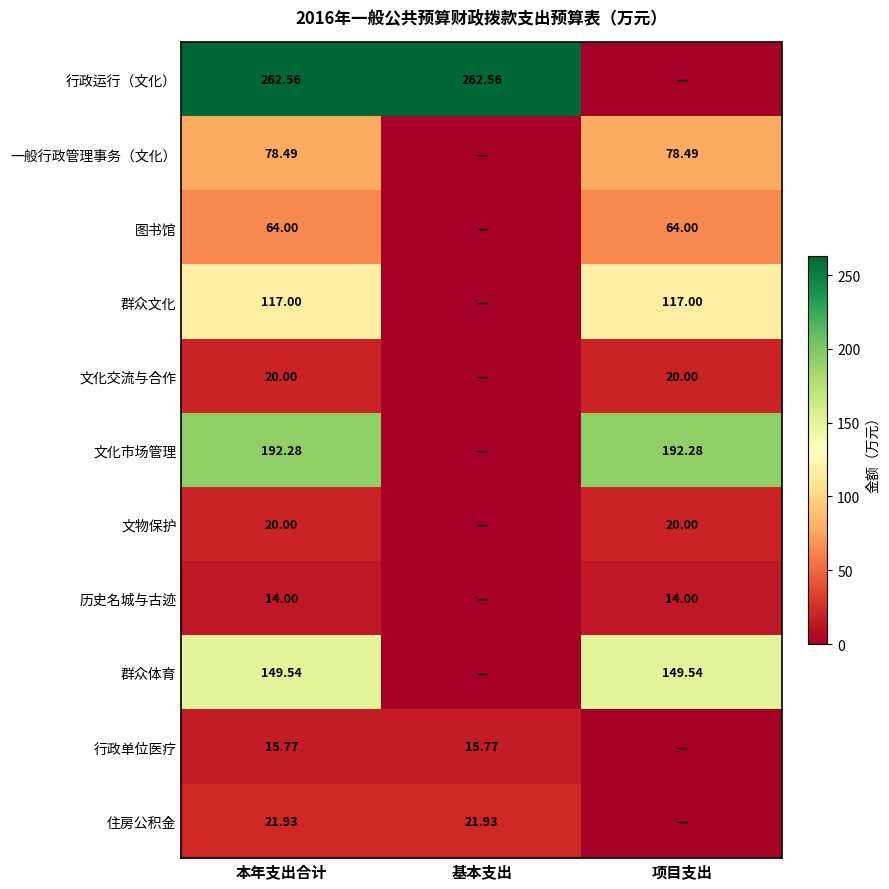

Is the value of 文物保护 at 项目支出 greater than the value of 群众文化 at 项目支出?

No